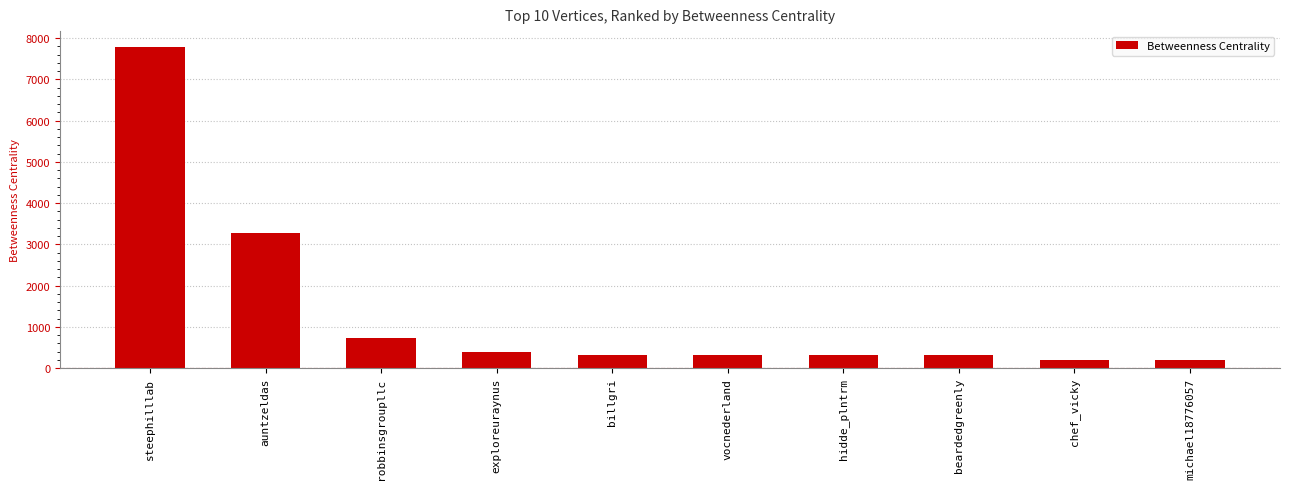

Reading right to left, extract all data points from this chart.

190.0	190.0	311.5	311.5	311.5	311.5	378.0	739.0	3268.0	7781.0